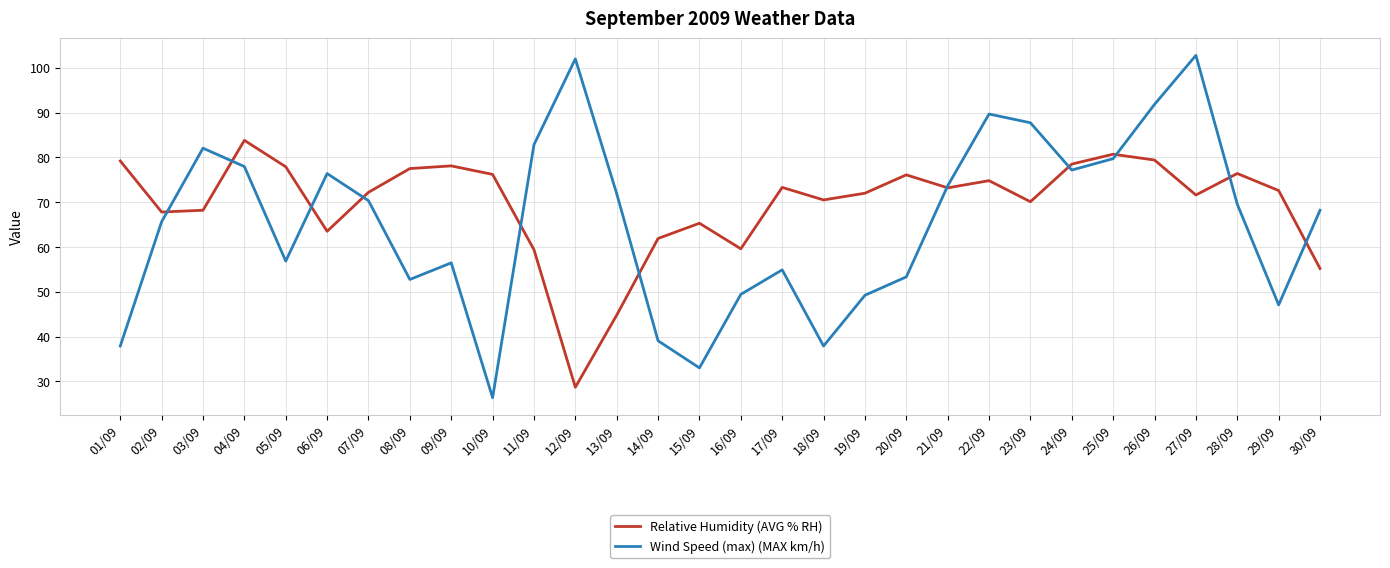

Is the value of Relative Humidity (AVG % RH) at 02/09 greater than the value of Wind Speed (max) (MAX km/h) at 03/09?

No